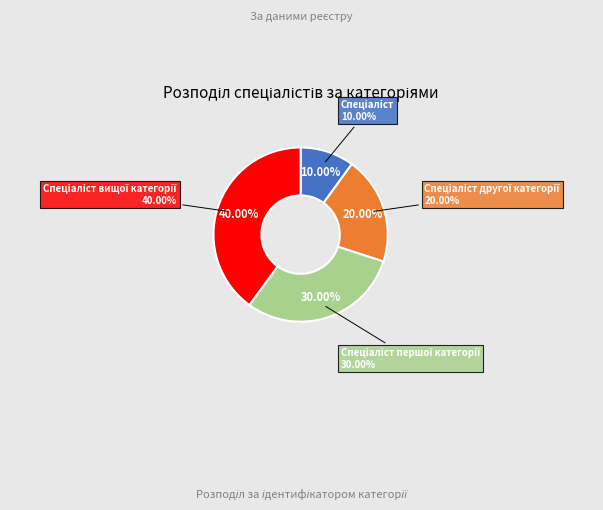

Rank the categories by value from highest to lowest.

Спеціаліст вищої категорії, Спеціаліст першої категорії, Спеціаліст другої категорії, Спеціаліст